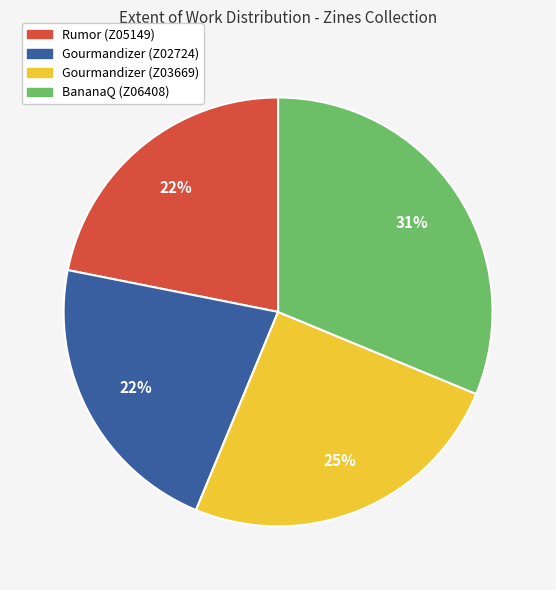

True or false: Gourmandizer (Z02724) accounts for 8% of the total.

False